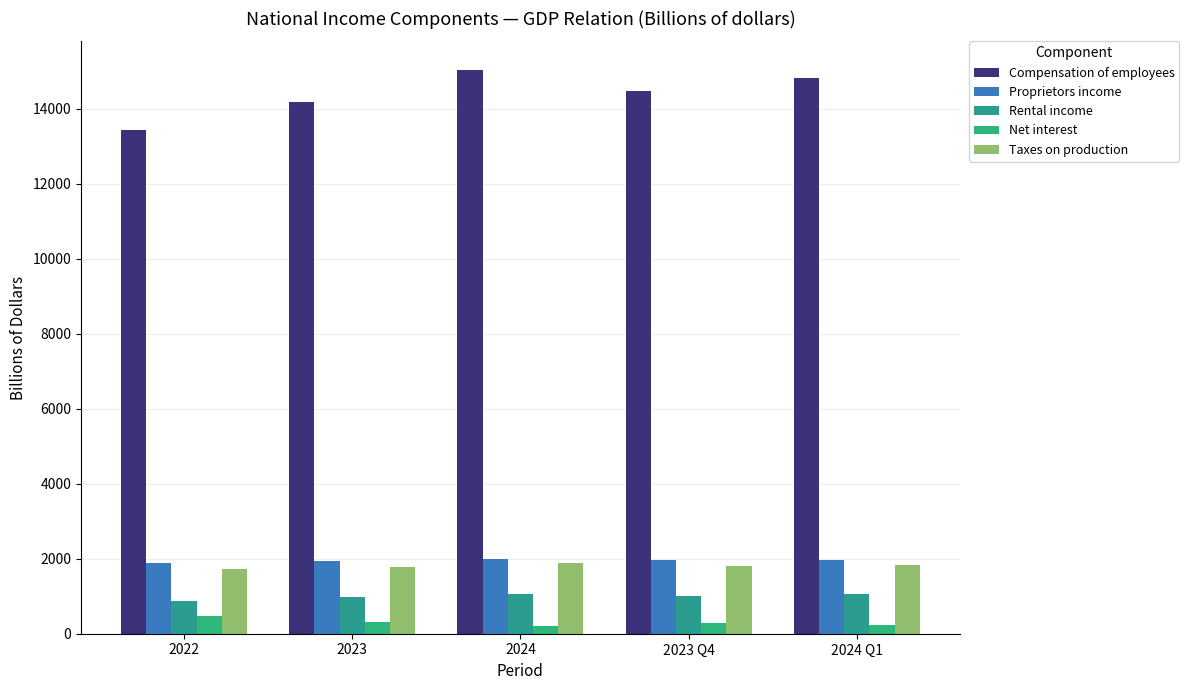

Where is Proprietors income nearest to the value 1938?

2023